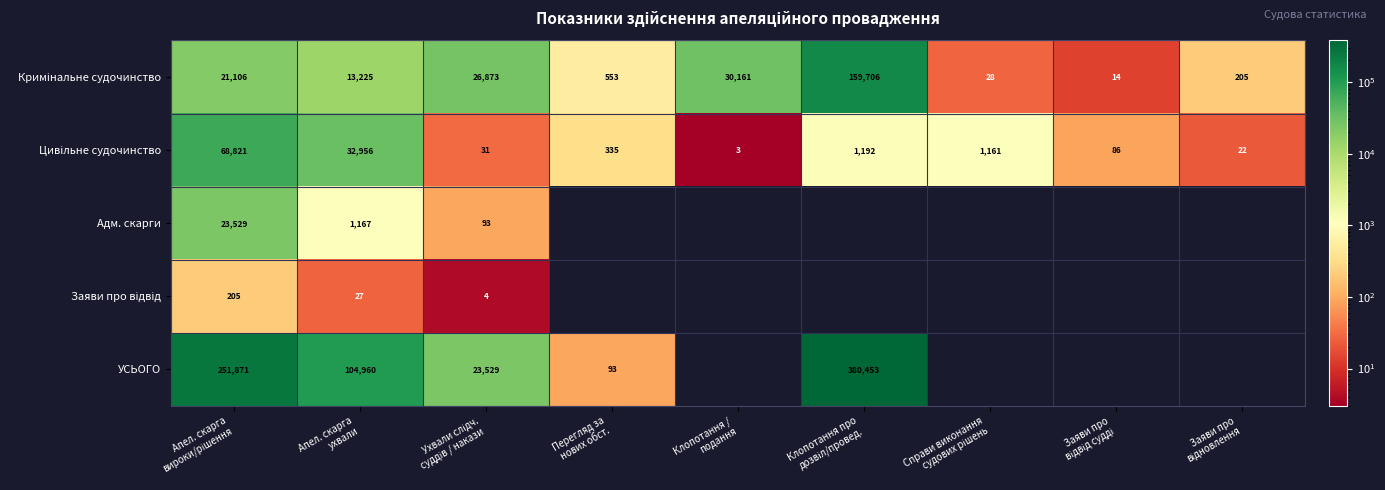

At how many categories does at least one series exceed 212683?

2